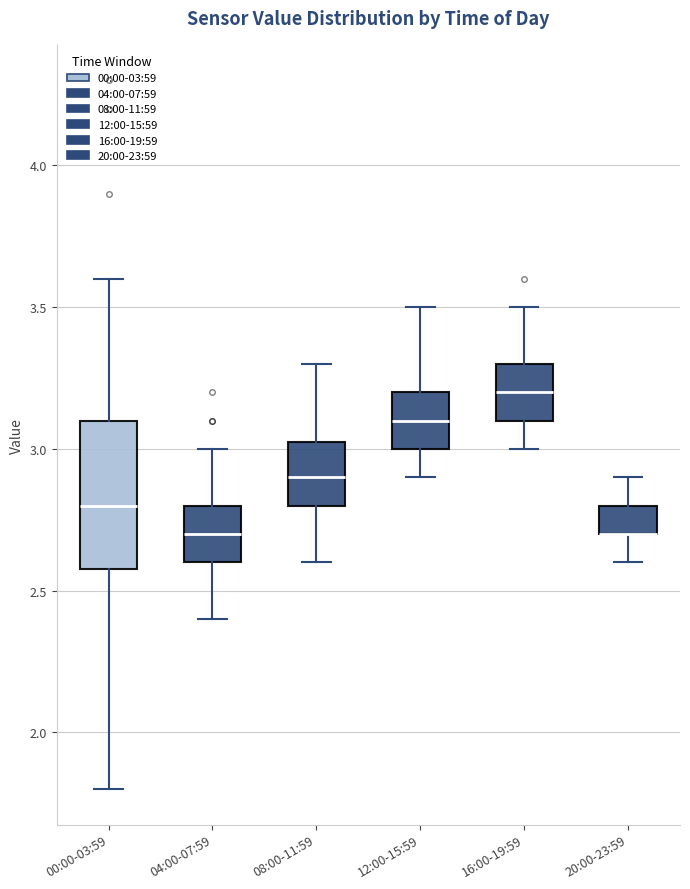

Where does the upper whisker of the box for 12:00-15:59 end on the y-axis? The values are not printed on the chart, so give them approximately, as read against the axis.

3.50